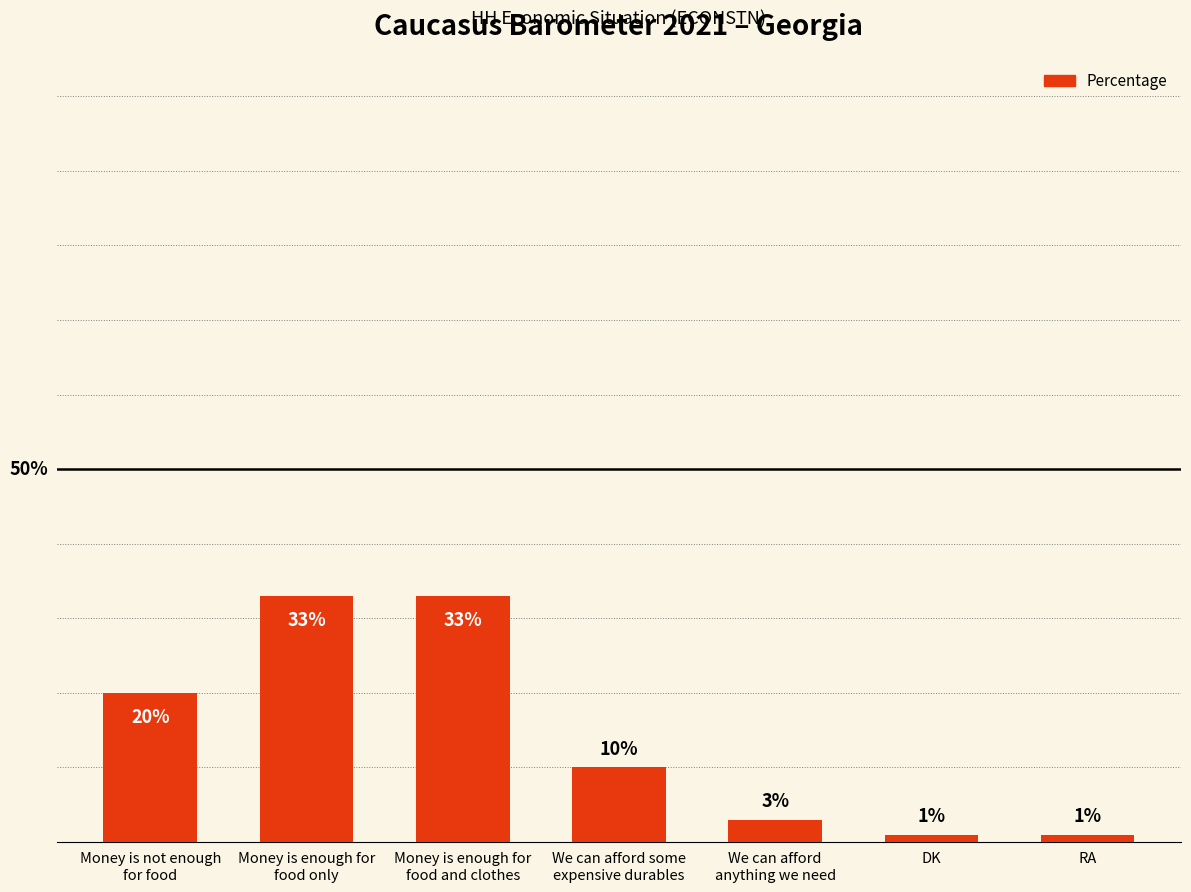

Are the bars horizontal?

No